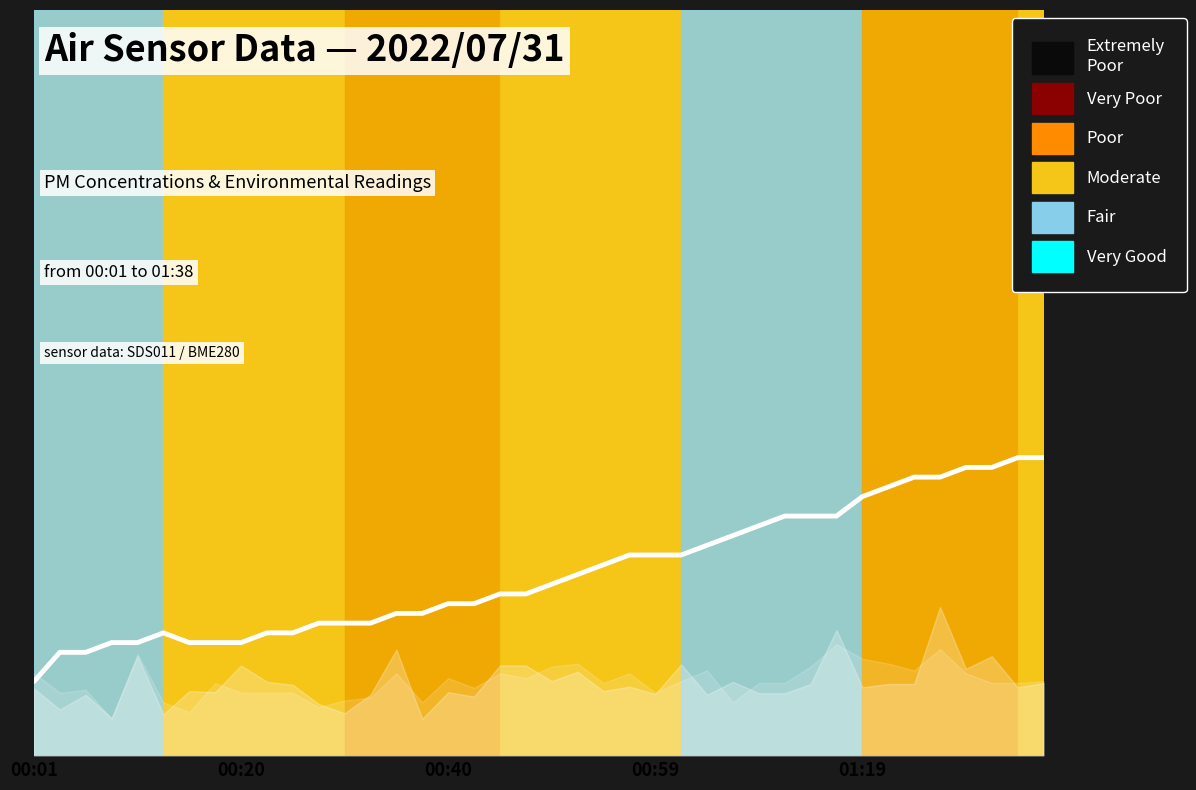

Rank the categories by value from highest to lowest.

38, 39, 36, 37, 34, 35, 33, 32, 29, 30, 31, 28, 27, 26, 23, 24, 25, 22, 21, 20, 18, 19, 16, 17, 14, 15, 11, 12, 13, 5, 9, 10, 00:59, 01:19, 6, 7, 8, 00:20, 00:40, 00:01